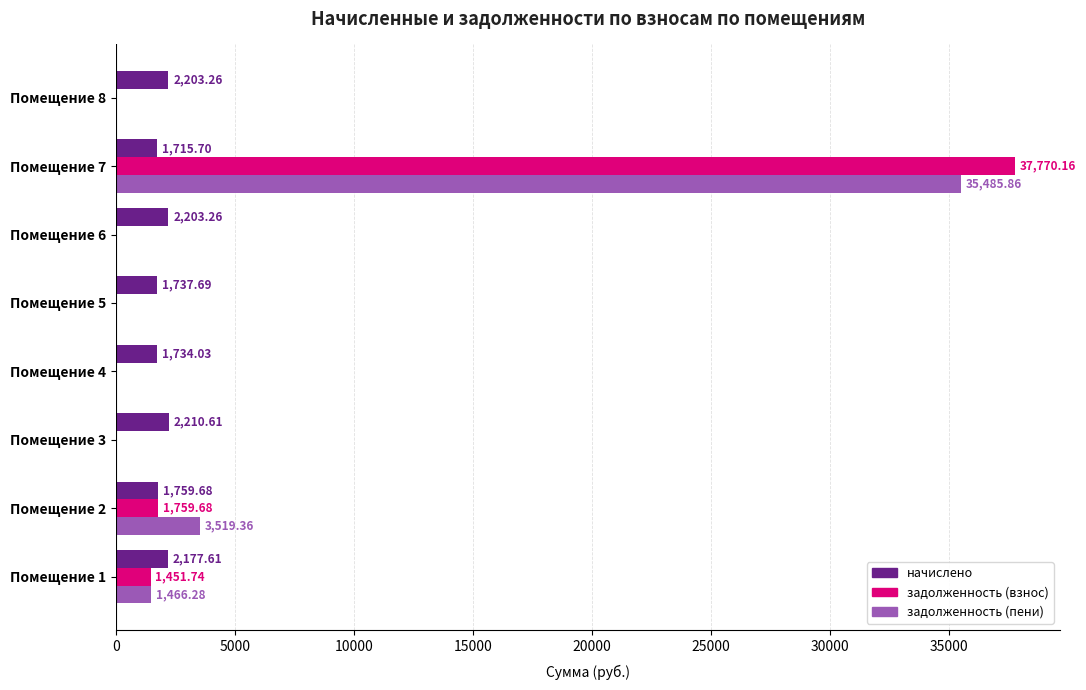

Which series has the widest spread of values?

задолженность (взнос)